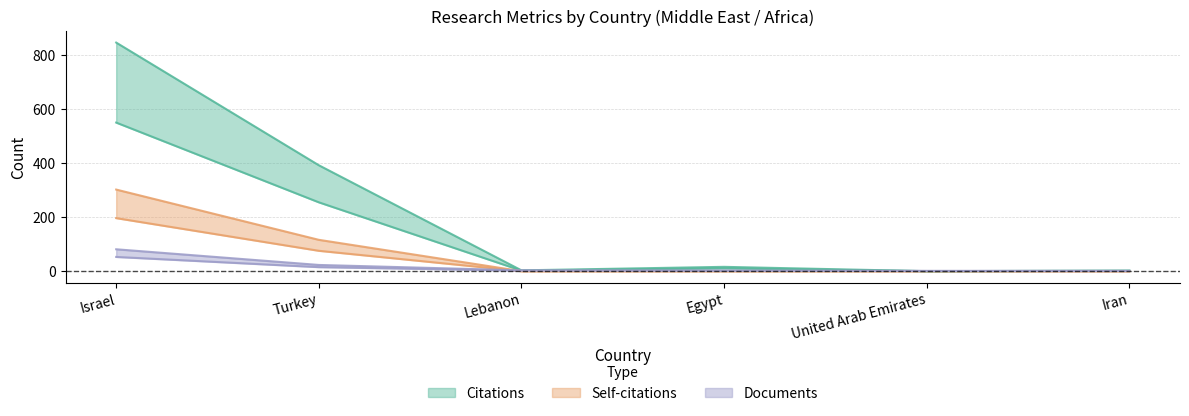

True or false: Self-citations and Documents cross at least once.

True